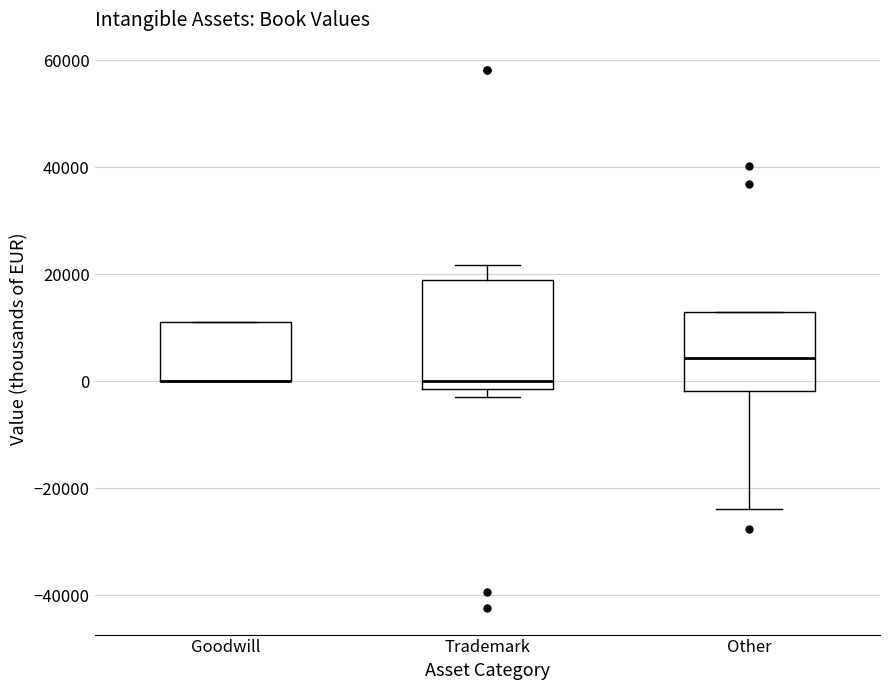

Reading left to right, transcribe this box plot: for each box, give where its median line is, the range the box spans, and where its two whiskers end, as read against the y-axis. The values are not printed on the chart, so give them approximately, as read against the axis.

Goodwill: median 0 (drawn on the box's lower edge), box 0 to 12000, whiskers 0 to 12000
Trademark: median 0, box -2000 to 18000, whiskers -2000 (just below the box's lower edge) to 22000
Other: median 4000, box -2000 to 14000, whiskers -24000 to 14000